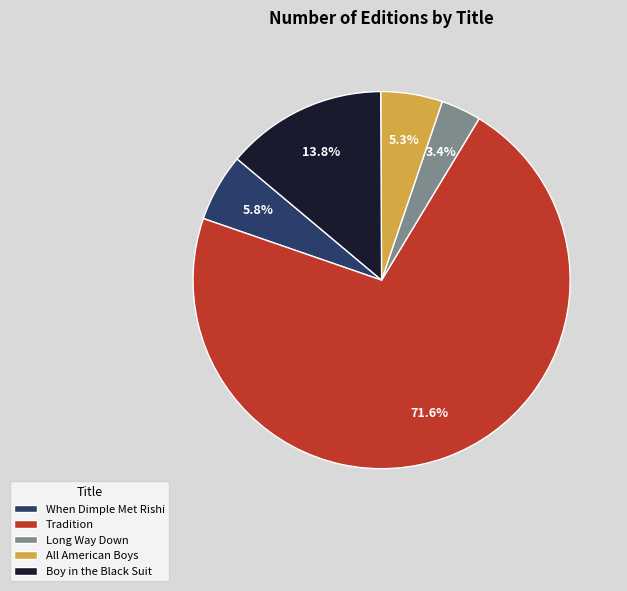

Which has a higher value, Boy in the Black Suit or When Dimple Met Rishi?

Boy in the Black Suit